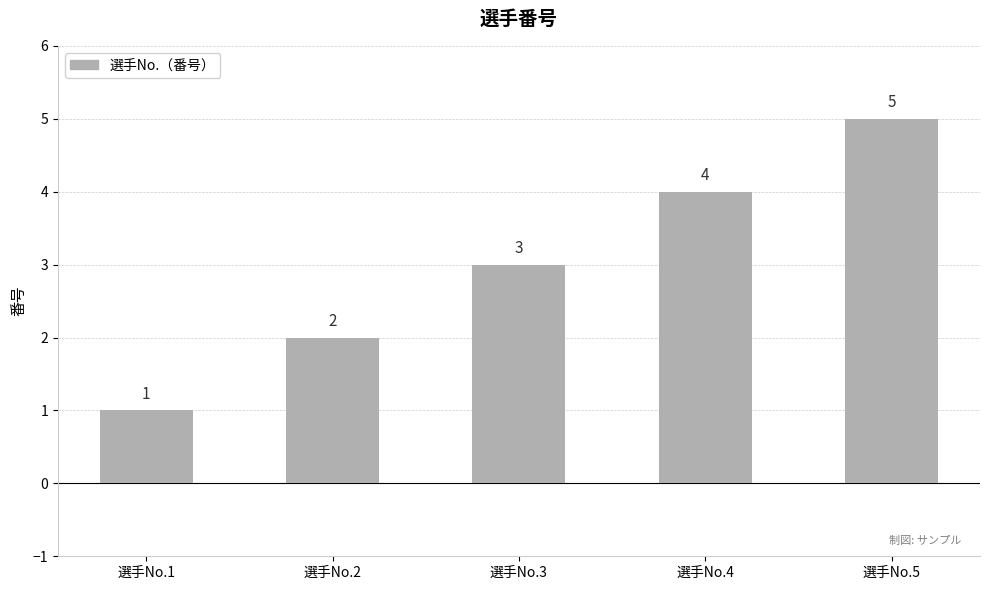

How many data points are less than 3?

2